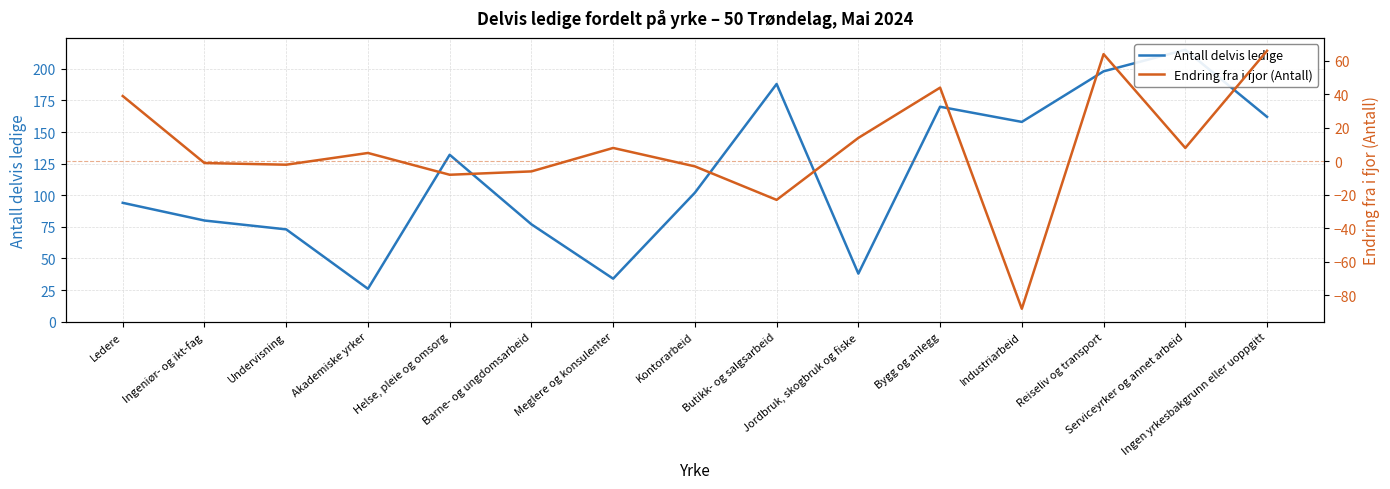

Reading left to right, transcribe all the data shown in this chart.

Antall delvis ledige: Ledere=94	Ingeniør- og ikt-fag=80	Undervisning=73	Akademiske yrker=26	Helse, pleie og omsorg=132	Barne- og ungdomsarbeid=77	Meglere og konsulenter=34	Kontorarbeid=102	Butikk- og salgsarbeid=188	Jordbruk, skogbruk og fiske=38	Bygg og anlegg=170	Industriarbeid=158	Reiseliv og transport=198	Serviceyrker og annet arbeid=215	Ingen yrkesbakgrunn eller uoppgitt=162
Endring fra i fjor (Antall): Ledere=39	Ingeniør- og ikt-fag=-1	Undervisning=-2	Akademiske yrker=5	Helse, pleie og omsorg=-8	Barne- og ungdomsarbeid=-6	Meglere og konsulenter=8	Kontorarbeid=-3	Butikk- og salgsarbeid=-23	Jordbruk, skogbruk og fiske=14	Bygg og anlegg=44	Industriarbeid=-88	Reiseliv og transport=64	Serviceyrker og annet arbeid=8	Ingen yrkesbakgrunn eller uoppgitt=66